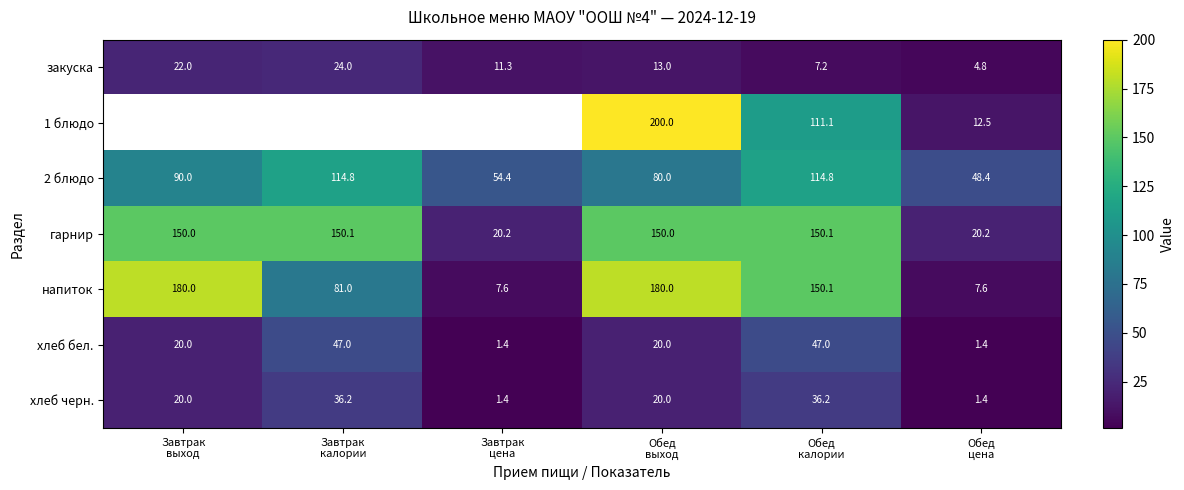

What is the minimum value for 2 блюдо?

48.4